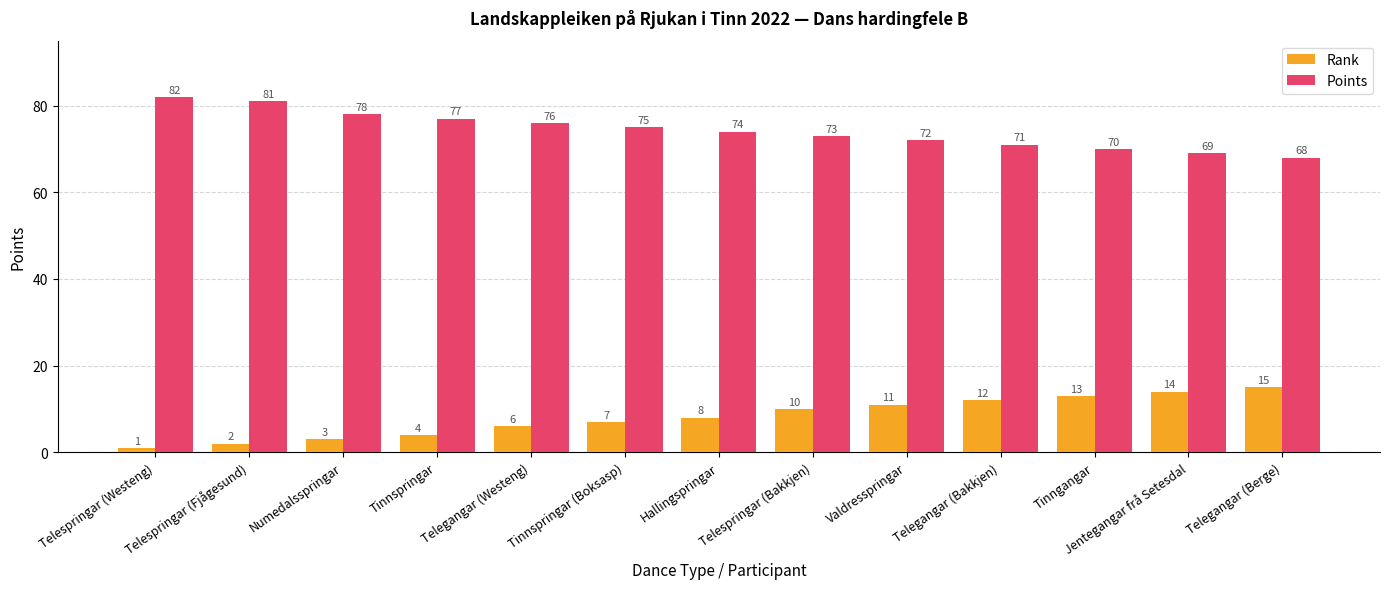

What is the average value of the Points series?

74